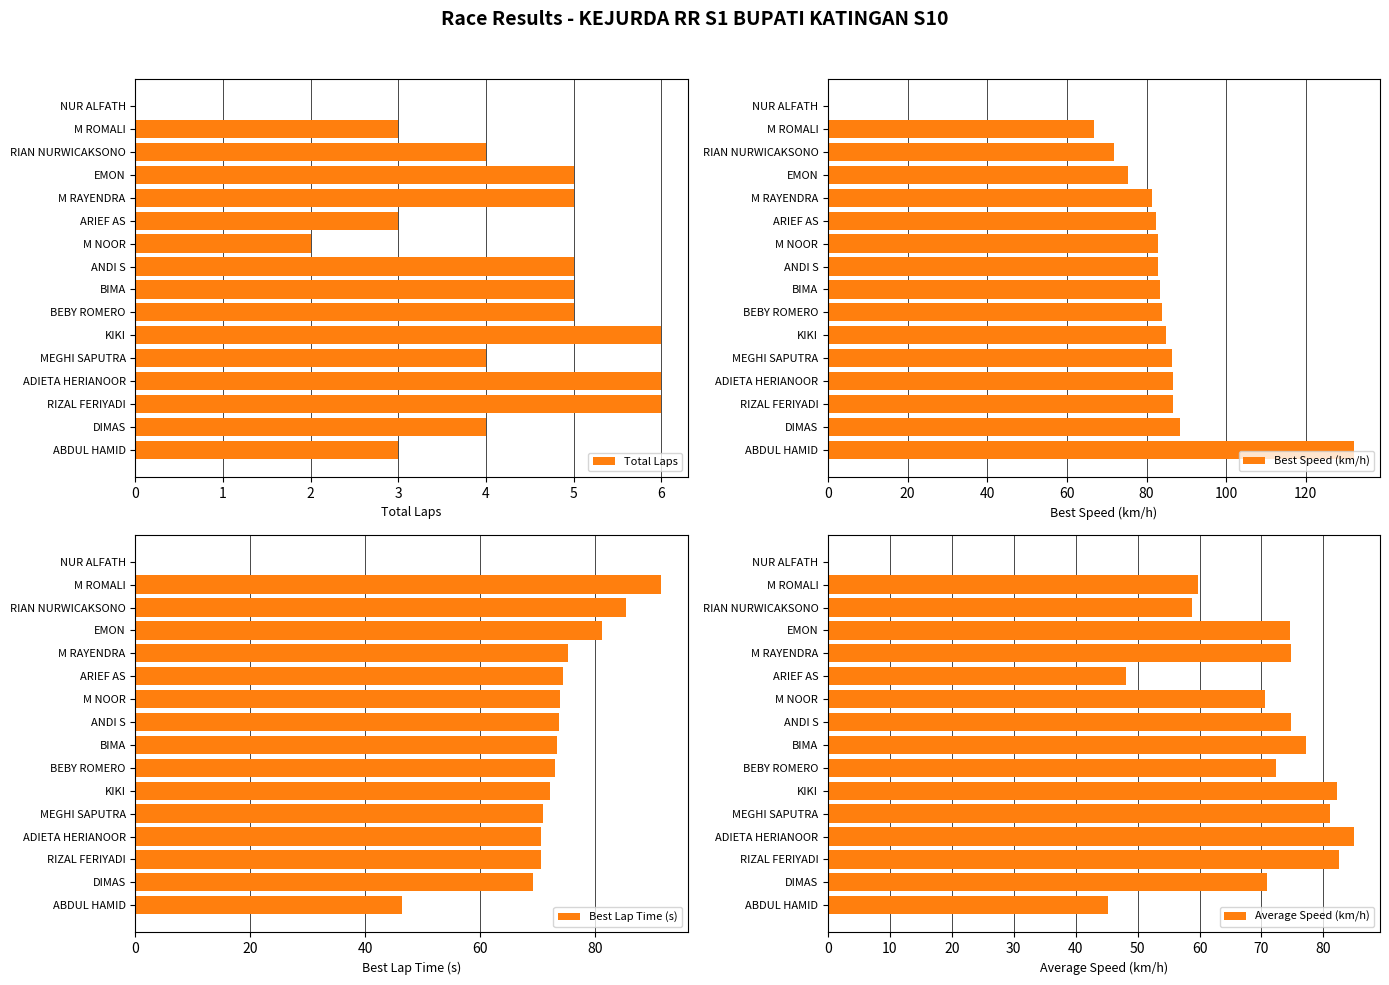

The value of Best Speed (km/h) at KIKI is 43.2. True or false?

False